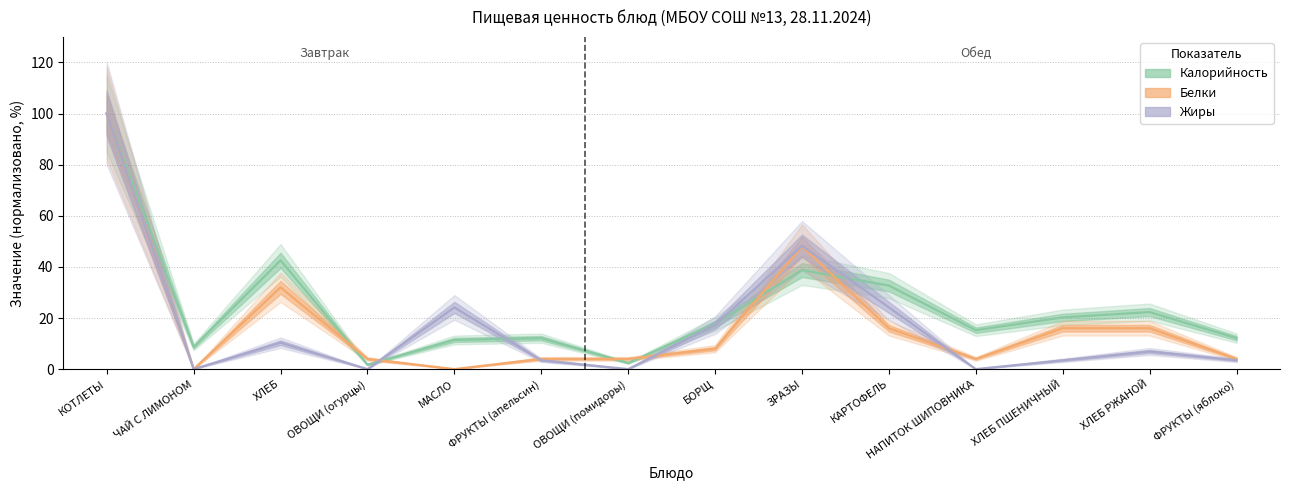

What is the average value of the Белки series?

18.3